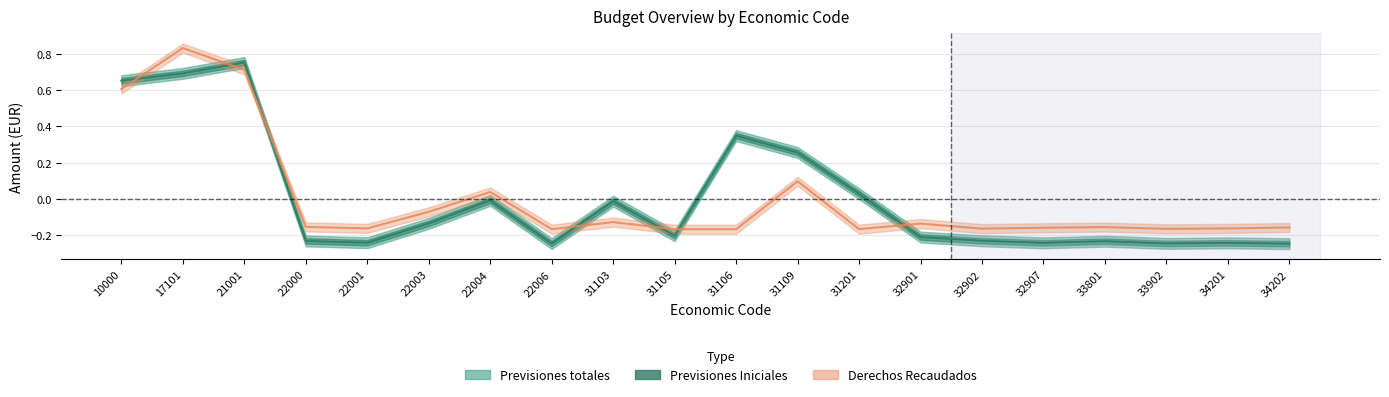

At which category does the chart reach its peak across all series?

17101